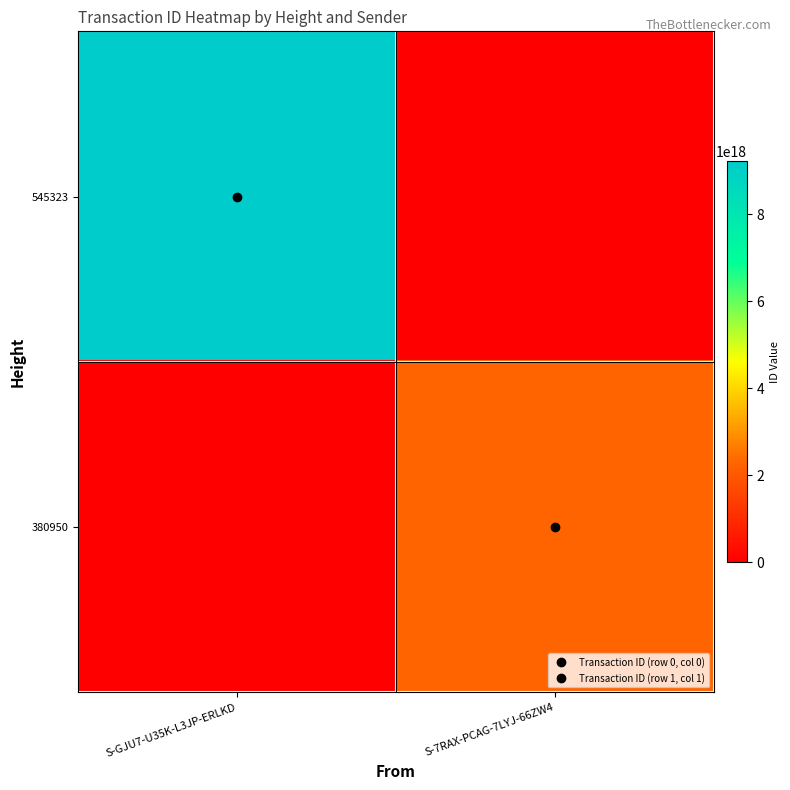

At how many categories does at least one series exceed 1609781295872528384?

2